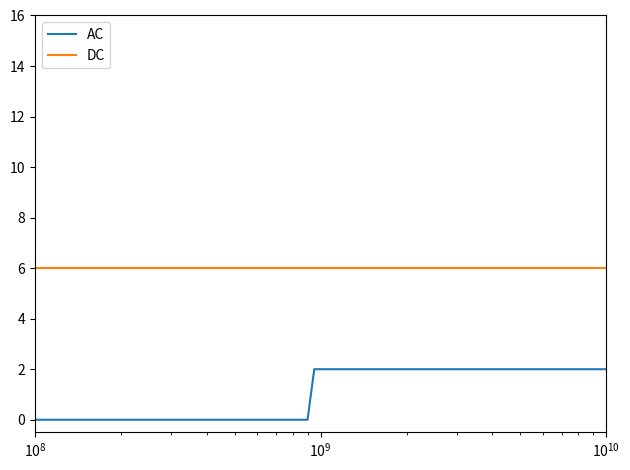

Does the chart have visible grid lines?

No